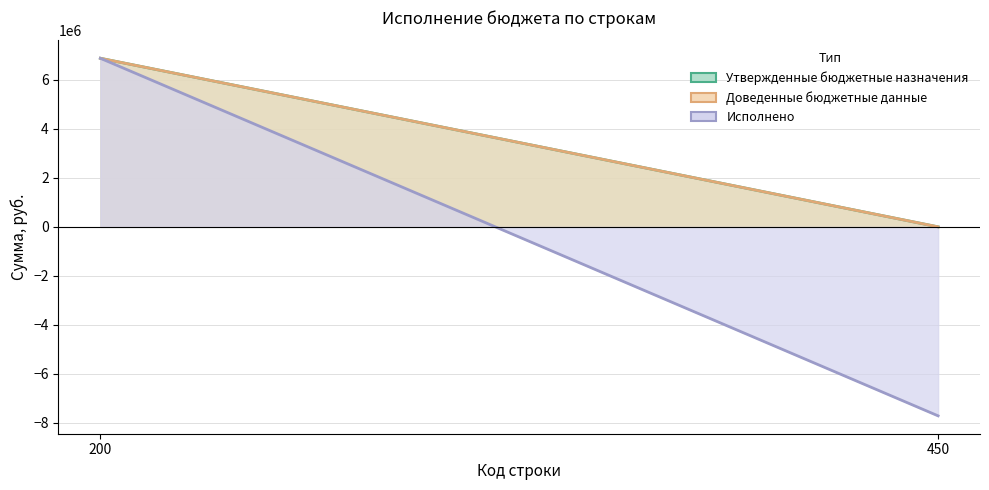

Reading right to left, list all the values displayed in this chart.

Утвержденные бюджетные назначения: 450=0.0	200=6881020.1
Доведенные бюджетные данные: 450=0.0	200=6881020.1
Исполнено: 450=-7715283.3	200=6881020.1